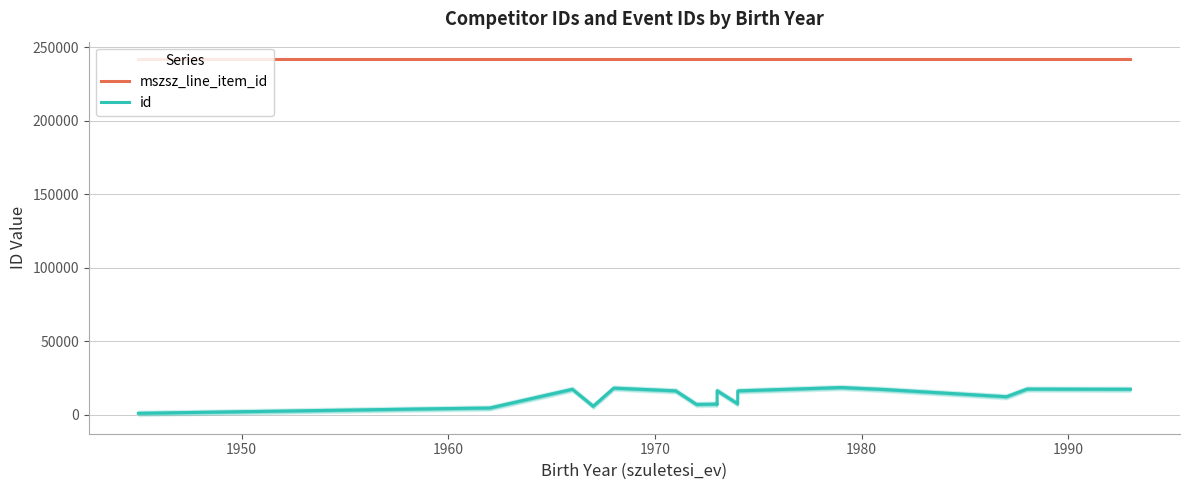

What position from the left is 1960?

3